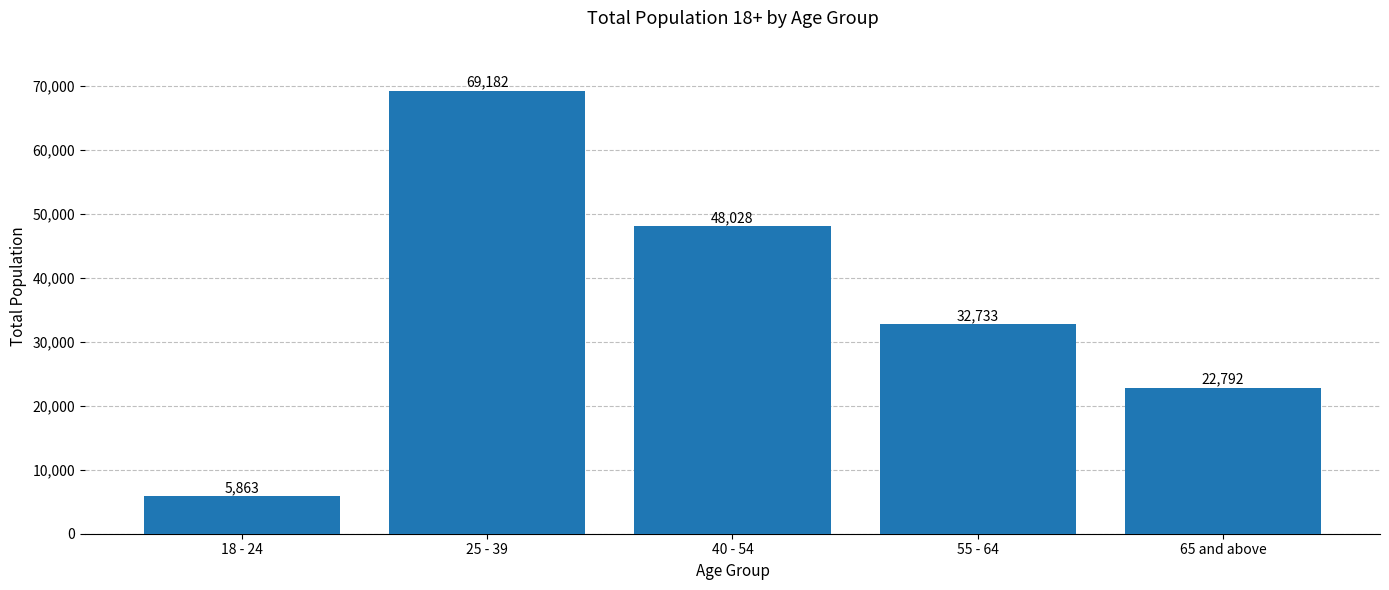

What is the label of the 4th bar from the left?

55 - 64